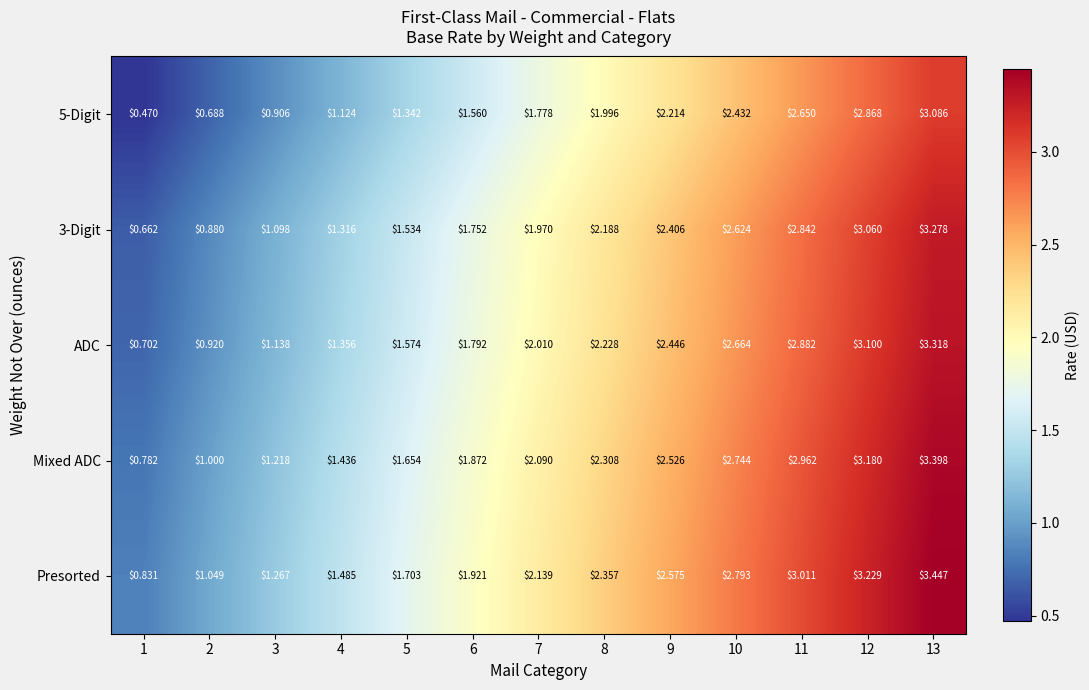

What is the difference between the highest and lowest values at 7?

0.4